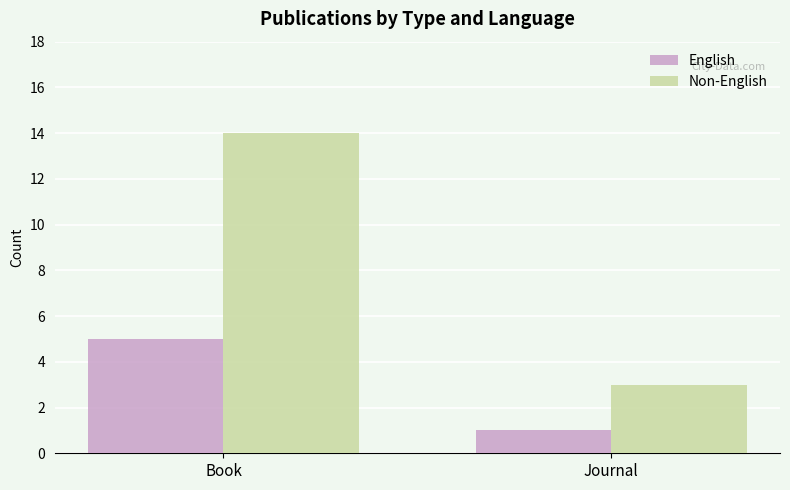

What is the value of the Non-English bar at the 2nd from the left?

3